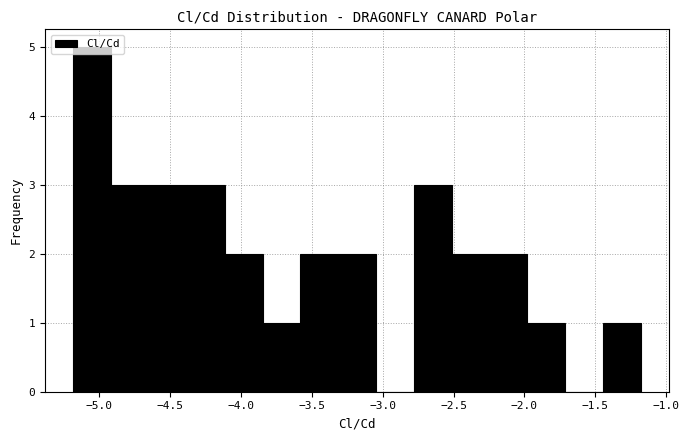

Over which range of the x-axis is the bar tallest?

-5.20 to -4.90